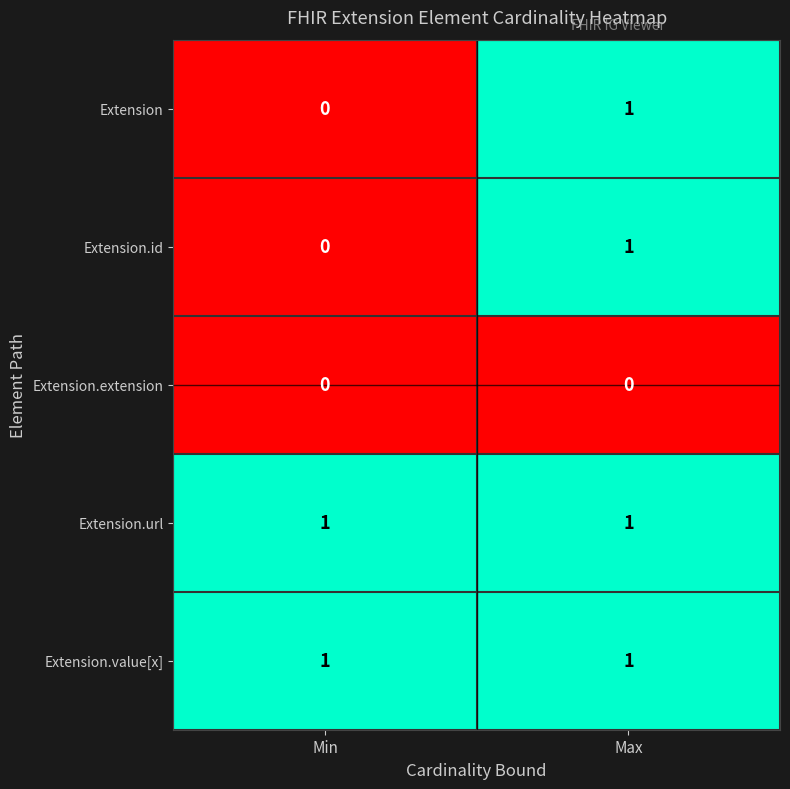

What is the greatest value displayed?

1